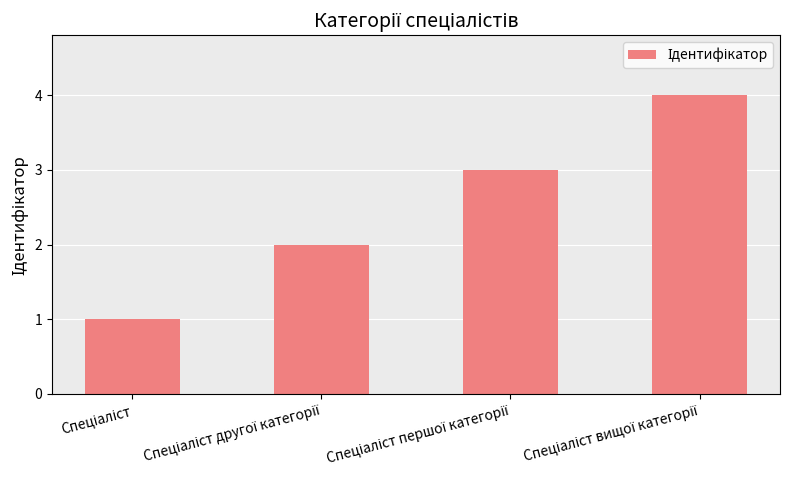

Are the bars grouped side by side (vs. stacked)?

No